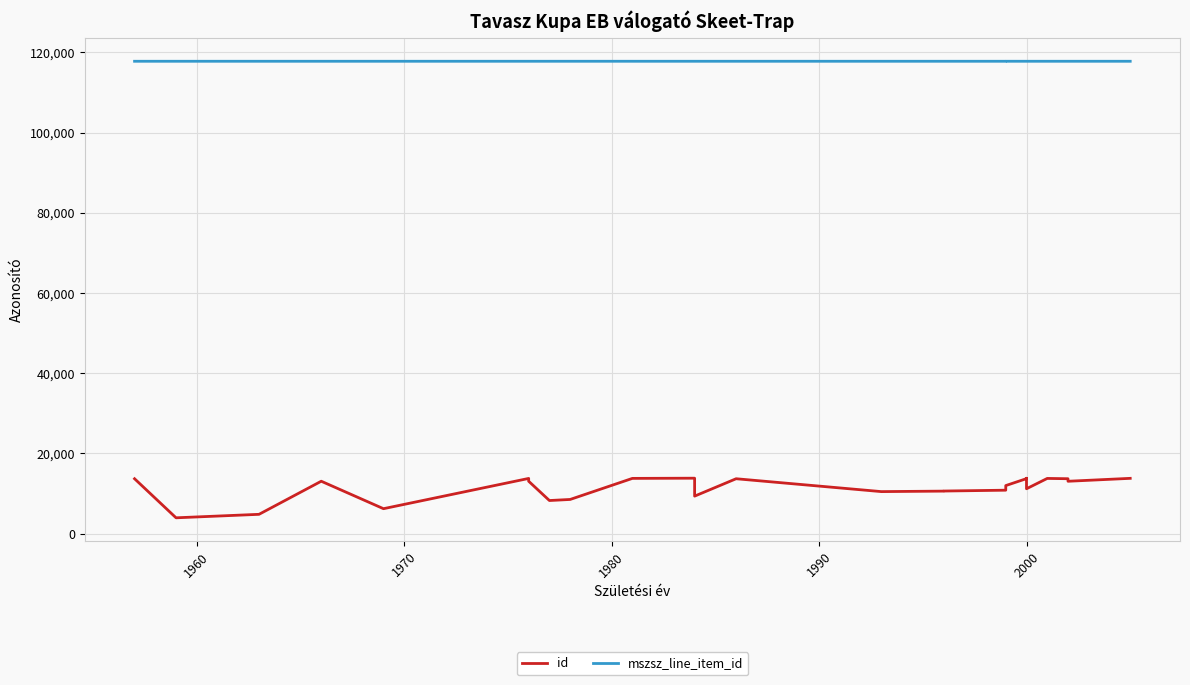

What are all the series names shown in the legend?

id, mszsz_line_item_id